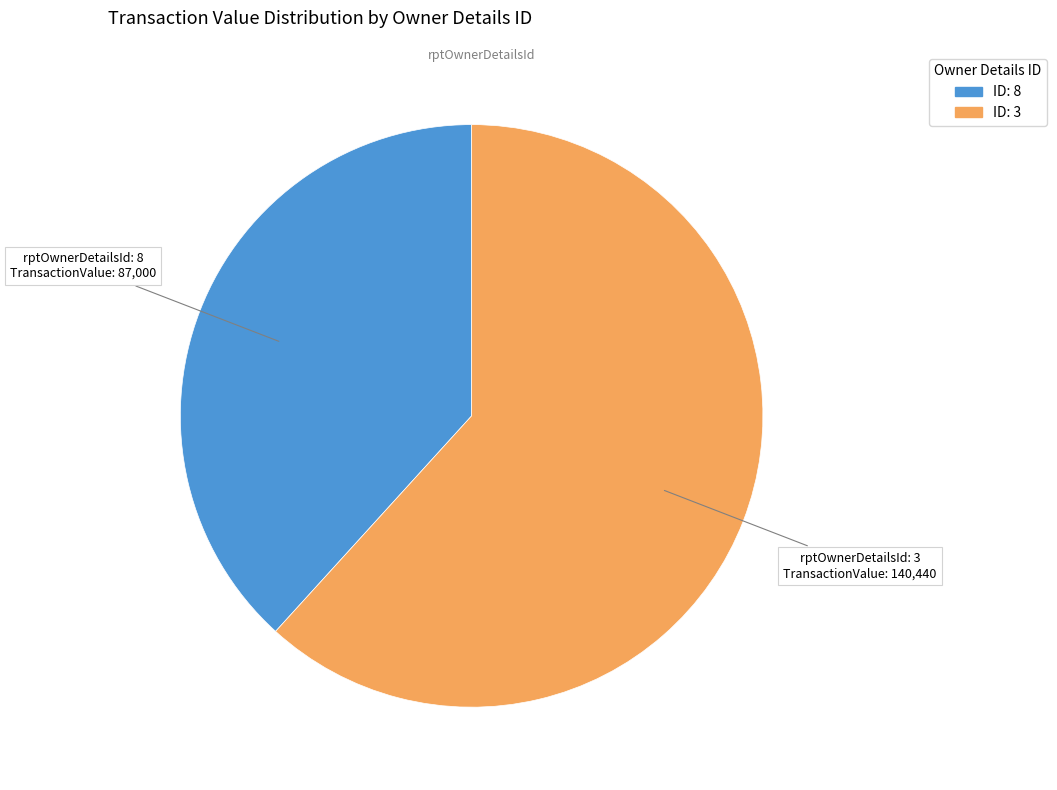

Do ID: 3 and ID: 8 together represent more than half of the pie?

Yes